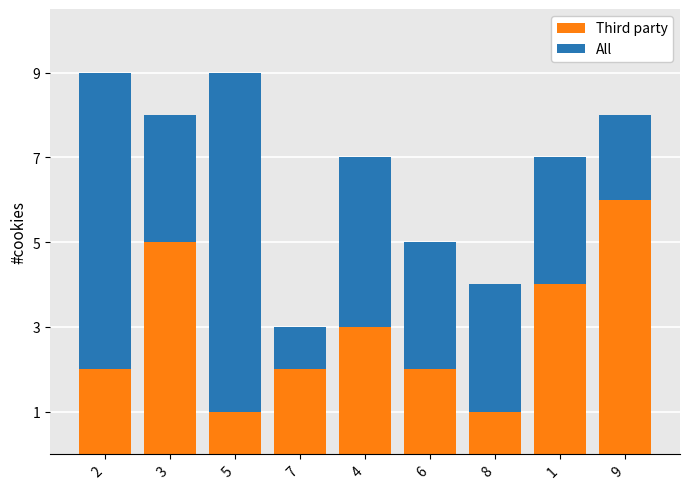

What are all the series names shown in the legend?

Third party, All